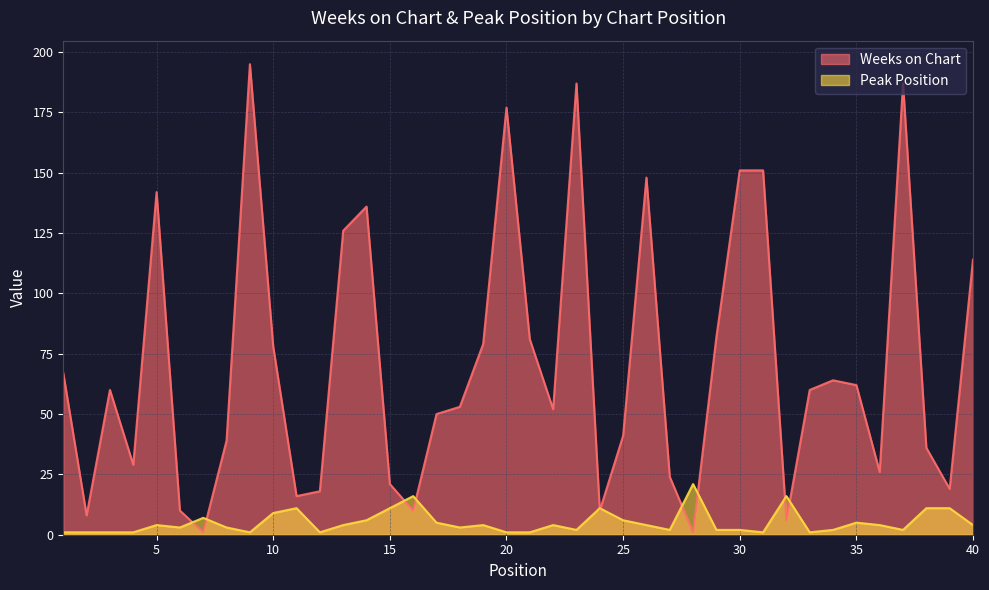

What is the maximum value shown in the chart?

195